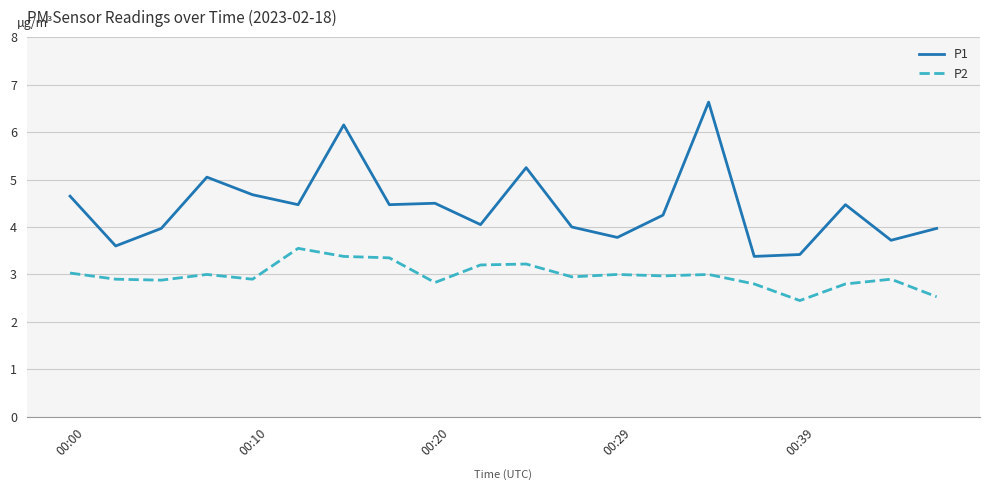

Rank the series by their average value, from lowest to highest.

P2, P1